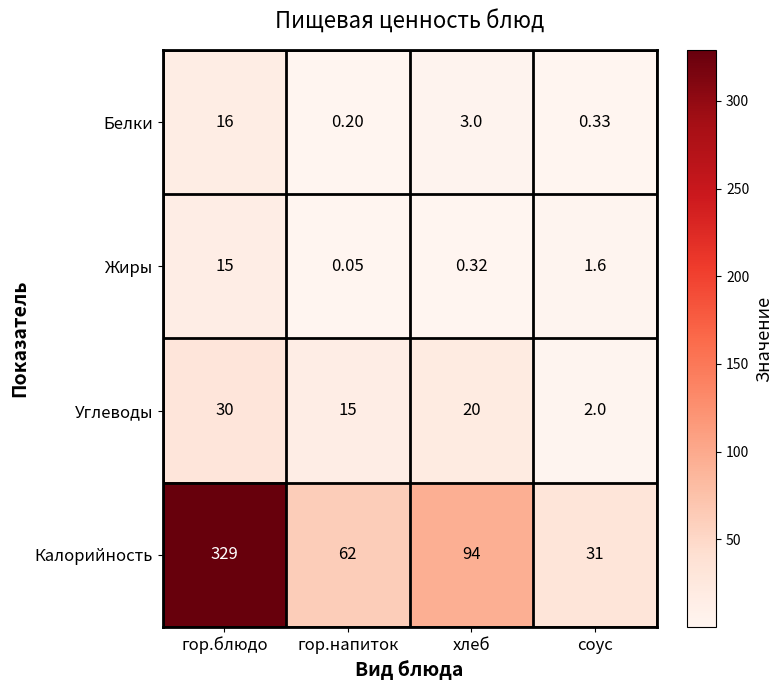

Rank the categories by Жиры value from highest to lowest.

гор.блюдо, соус, хлеб, гор.напиток